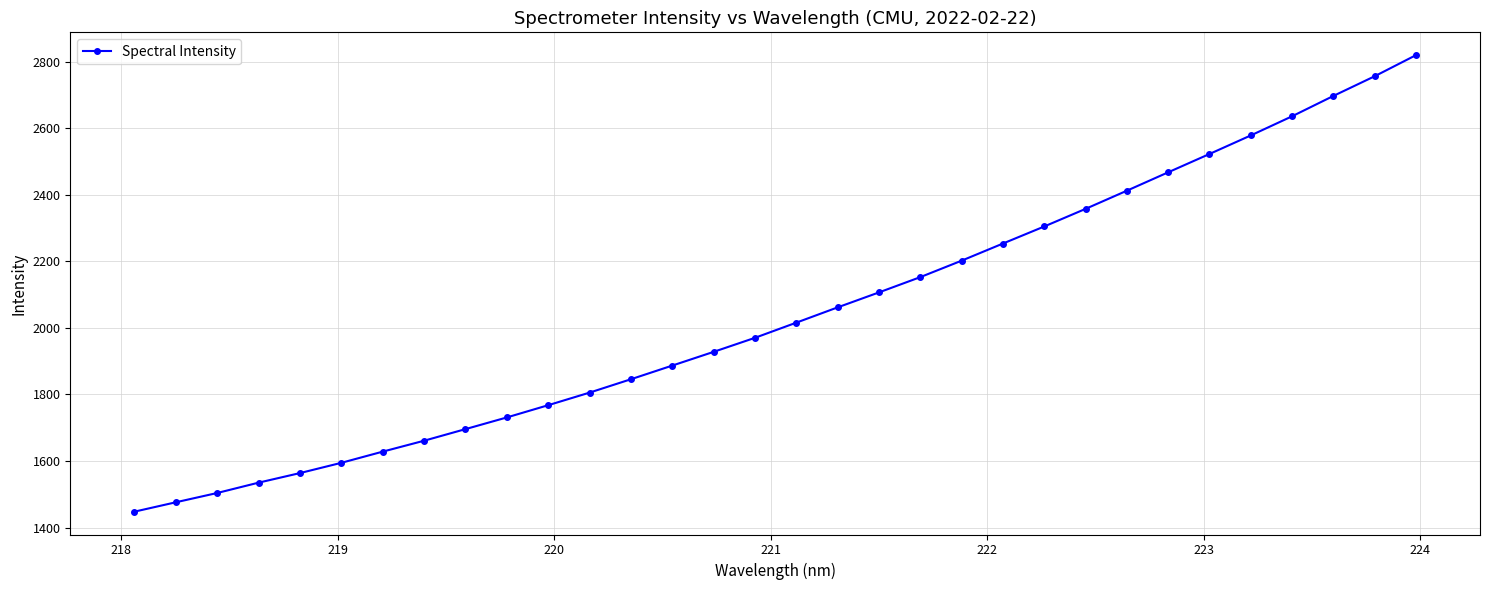

True or false: there are more than 2 points higher than both neighbors.

False